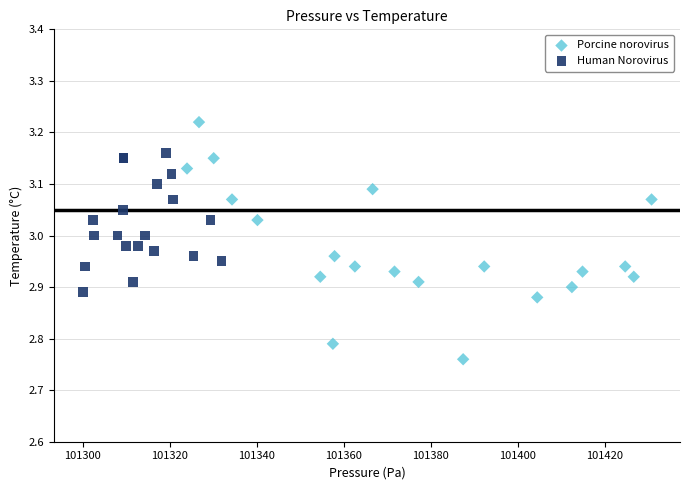

Which series reaches the maximum Y coordinate?

Porcine norovirus